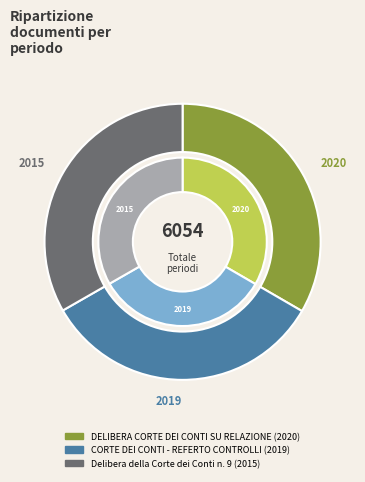

What is the total percentage of DELIBERA CORTE DEI CONTI SU RELAZIONE (2020) and Delibera della Corte dei Conti n. 9 (2015)?

66.7%